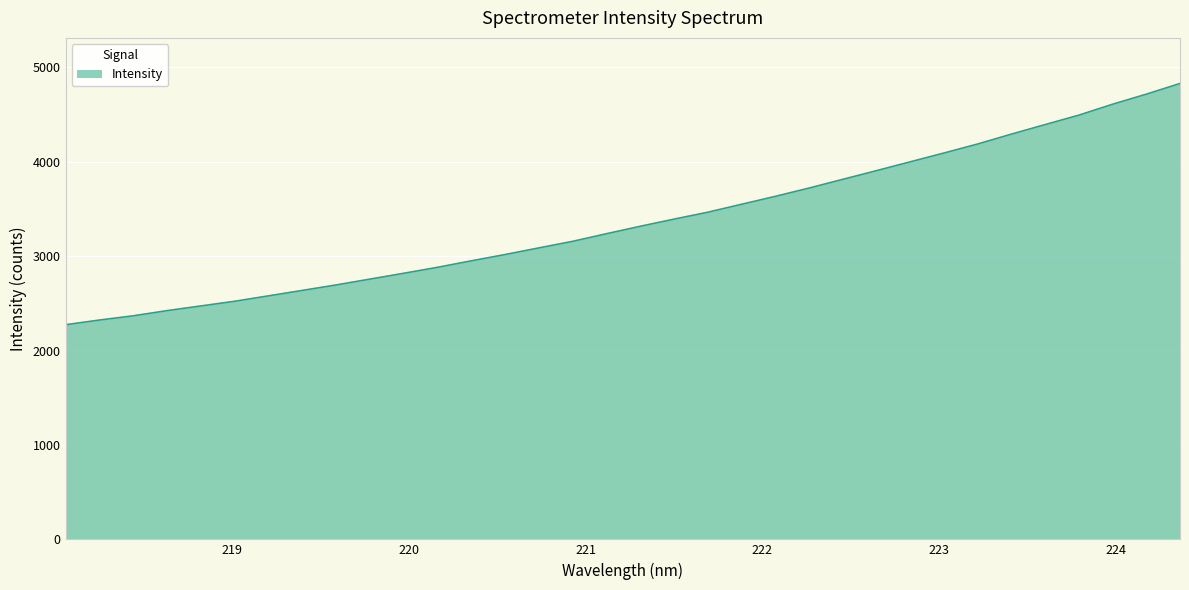

True or false: there are more than 2 points higher than both neighbors.

False